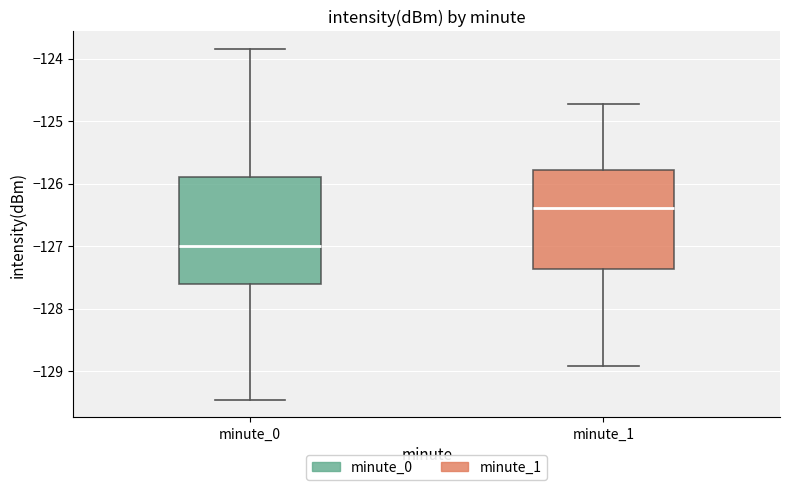

Reading left to right, transcribe this box plot: for each box, give where its median line is, the range the box spans, and where its two whiskers end, as read against the y-axis. The values are not printed on the chart, so give them approximately, as read against the axis.

minute_0: median -127.0, box -127.6 to -125.9, whiskers -129.5 to -123.8
minute_1: median -126.4, box -127.4 to -125.8, whiskers -128.9 to -124.7